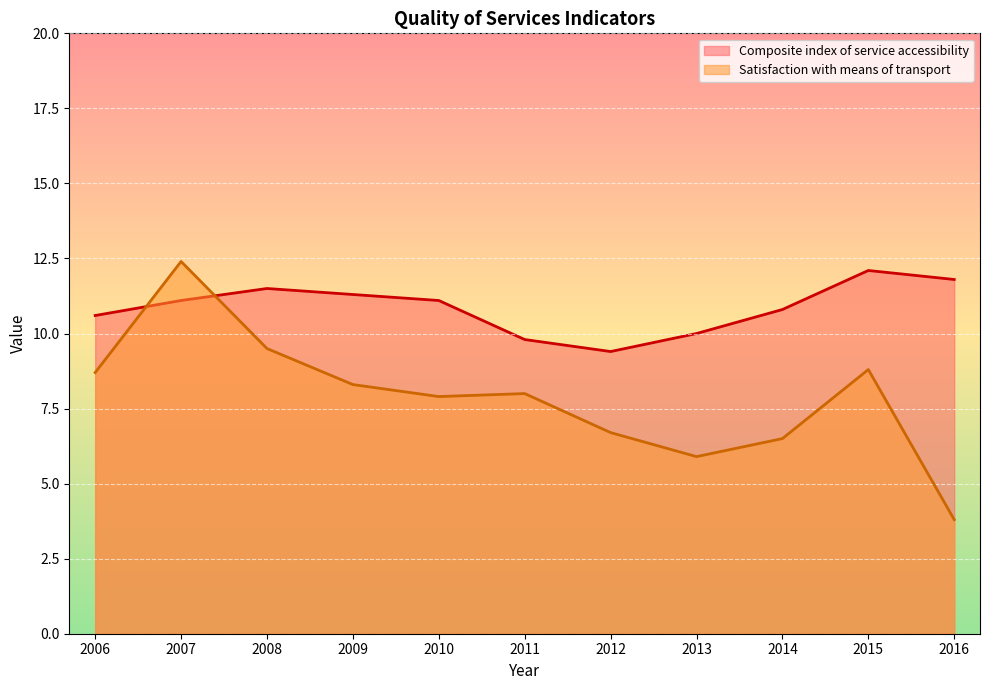

List the series in order of their peak value, lowest first.

Composite index of service accessibility, Satisfaction with means of transport